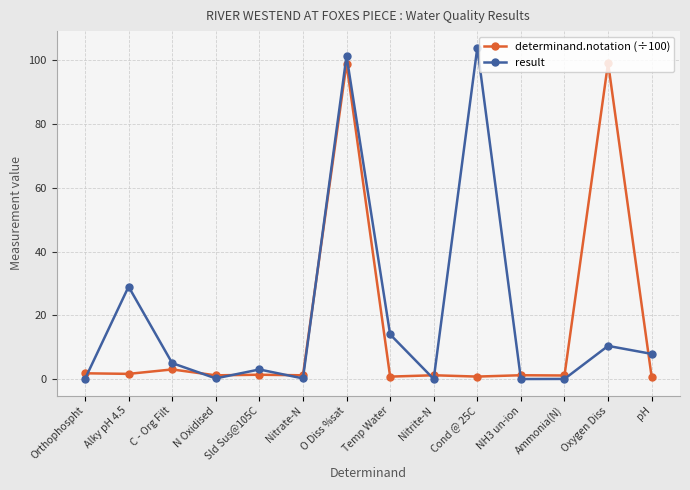

Is it true that determinand.notation (÷100) equals 1.1 at Ammonia(N)?

True